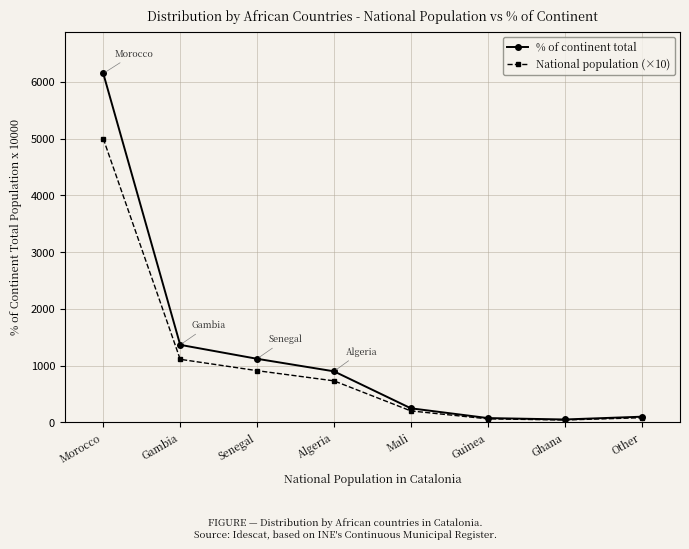

What is the value of the % of continent total point at the 6th from the left?

74